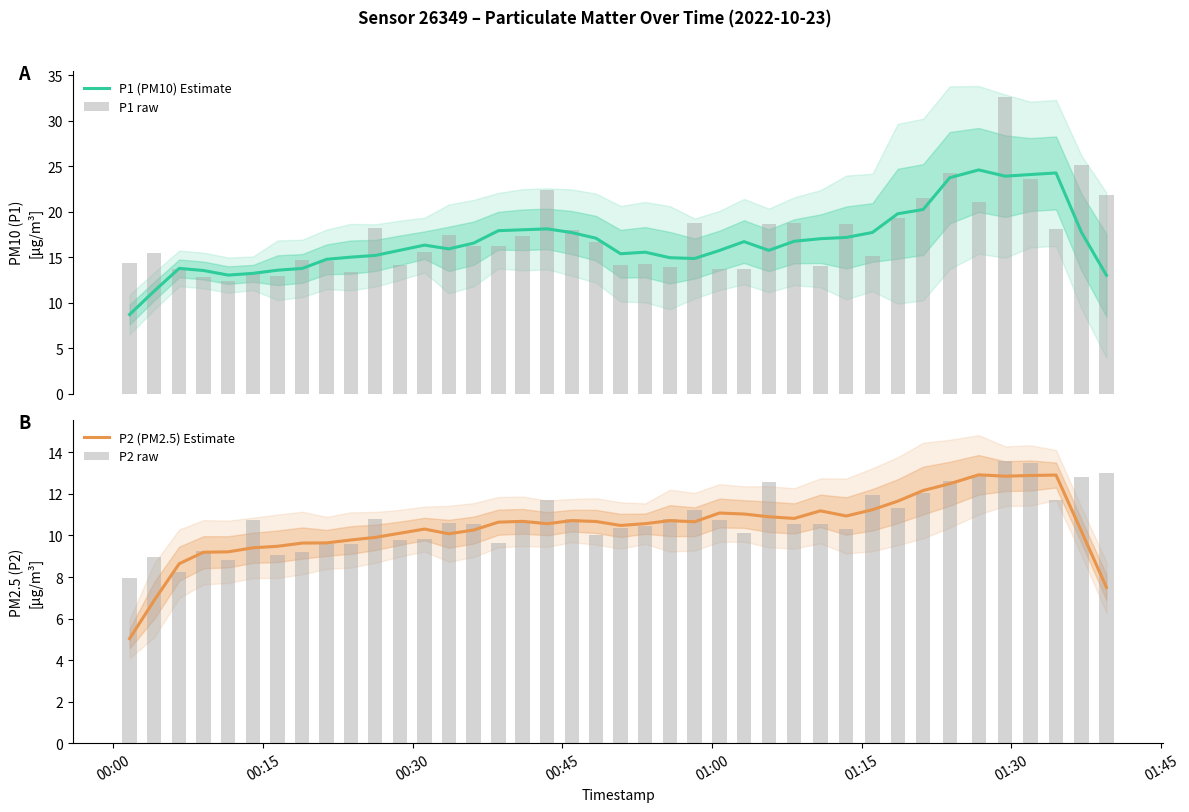

True or false: P2 raw has a value of 3.4 at 19.

False